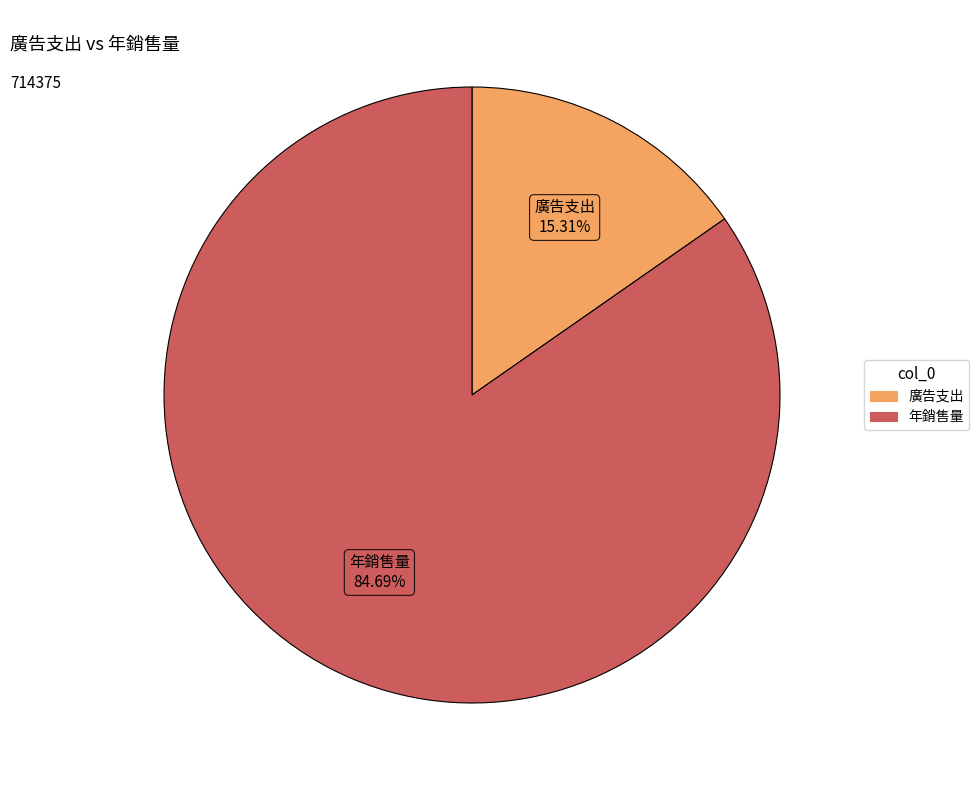

Approximately how many times larger is the value at 年銷售量 compared to 廣告支出?

5.5